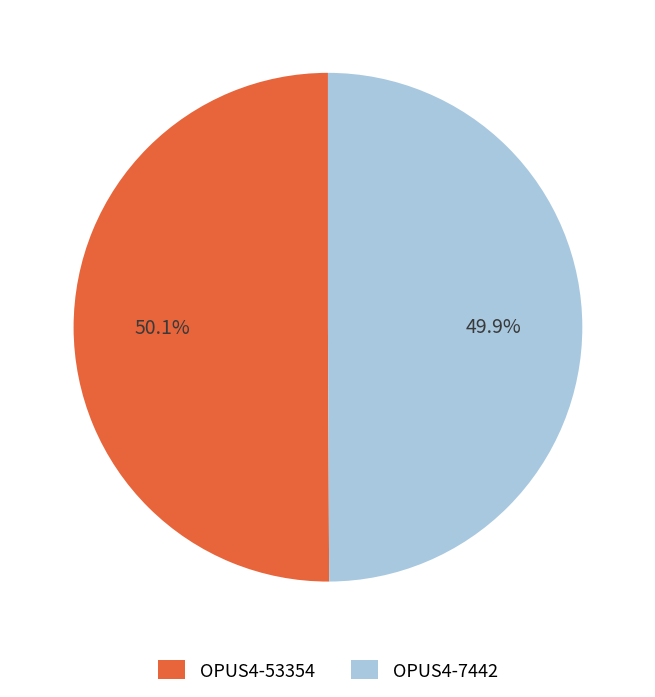

What is the ratio of the value at OPUS4-53354 to the value at OPUS4-7442?

1.0